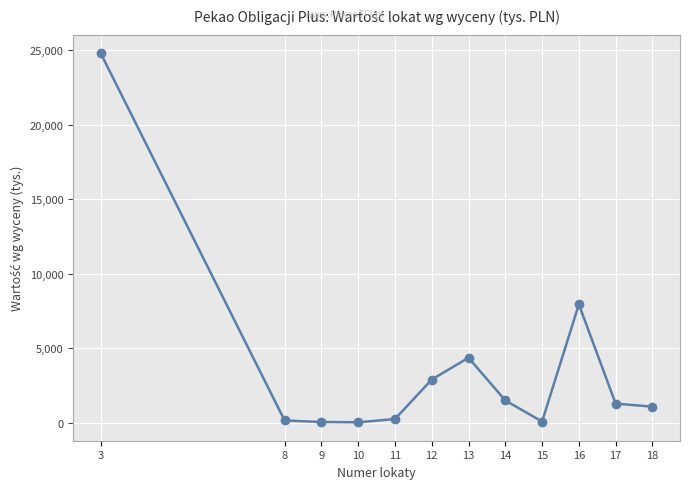

What is the greatest value displayed?

24771